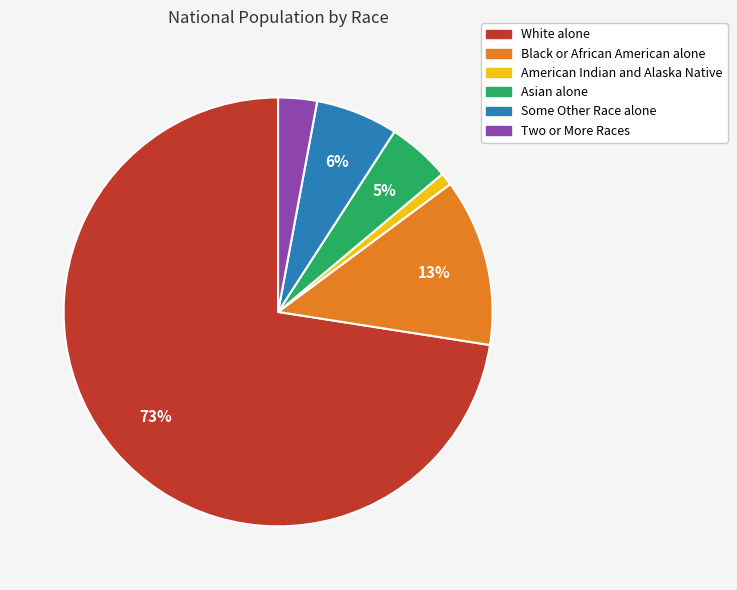

What percentage is the Black or African American alone slice, to the nearest percent?

13%